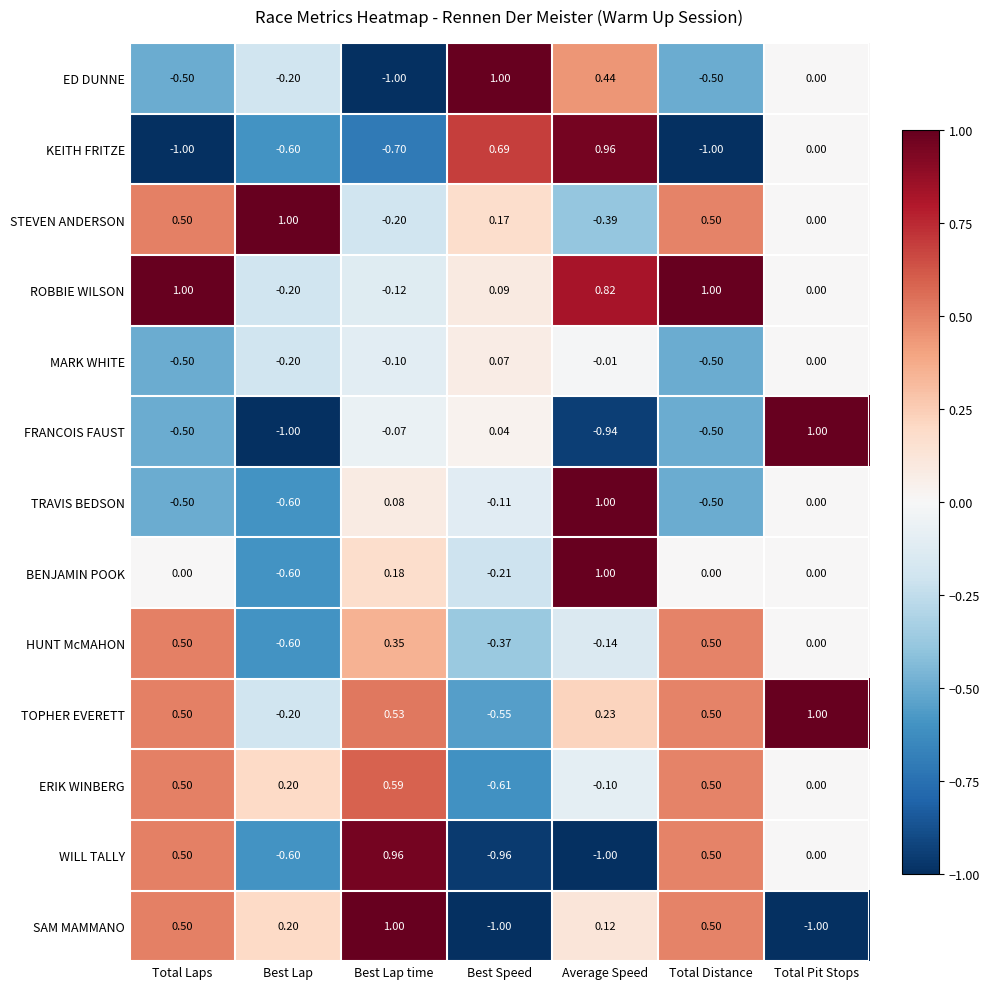

Count the number of categories in the chart.

7